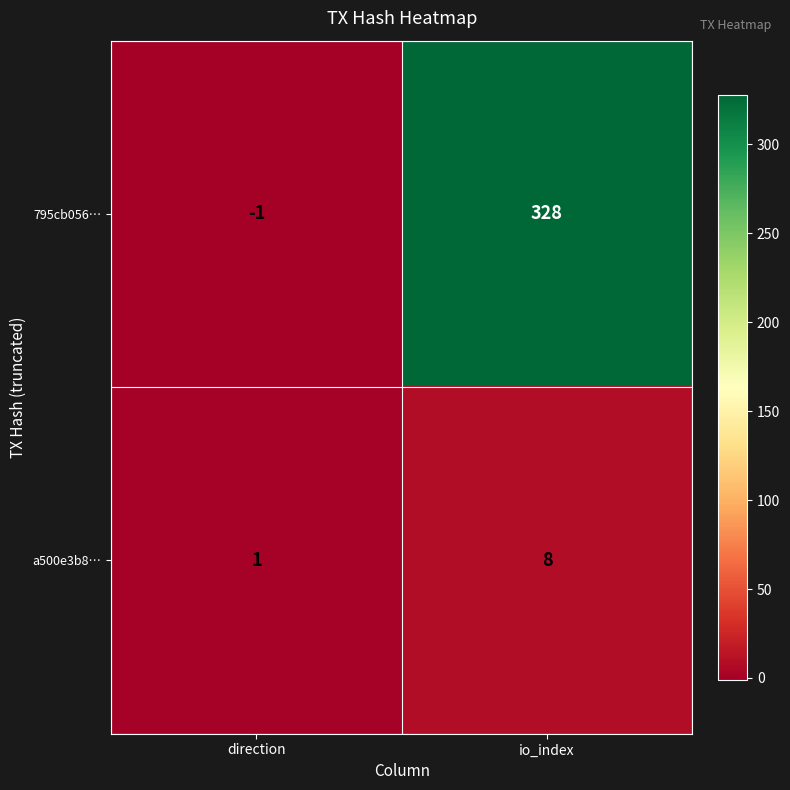

Which series changed the most between direction and io_index?

795cb056…